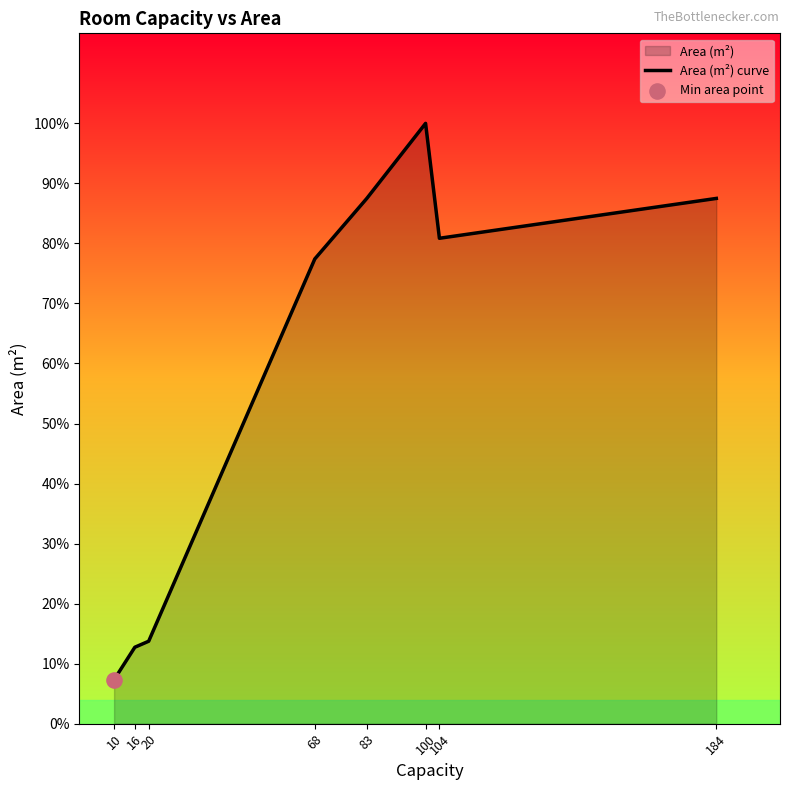

Which has a higher value, 10 or 20?

20